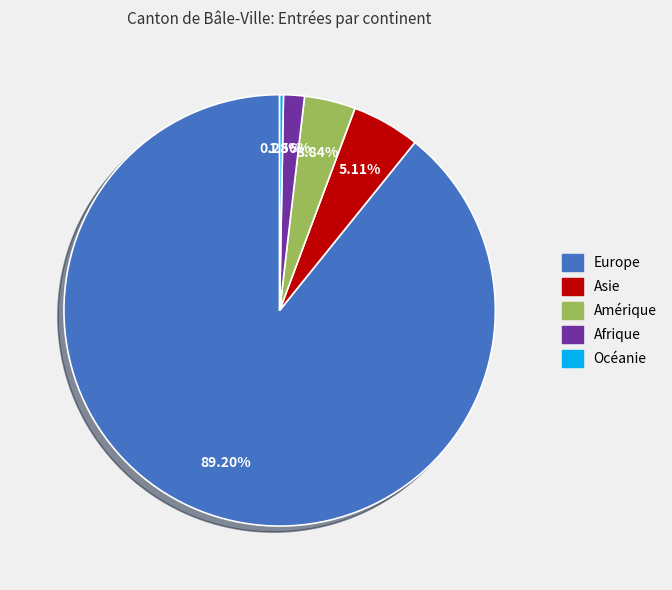

Approximately how many times larger is the value at Asie compared to Afrique?

3.3